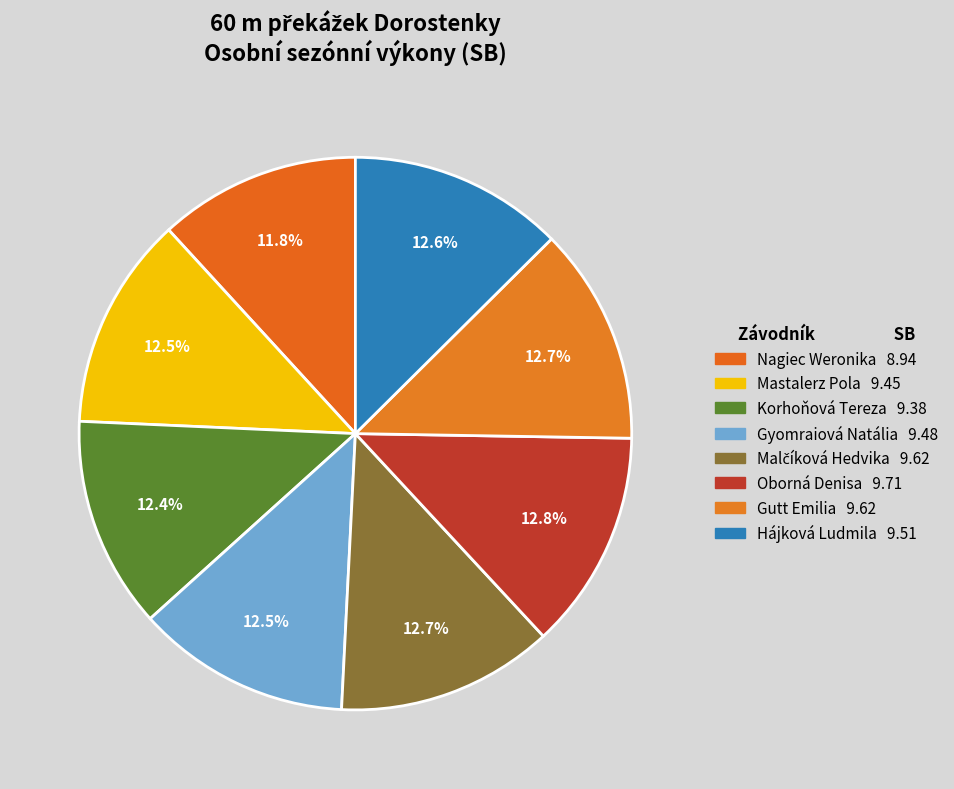

To the nearest percent, what portion does Gutt Emilia represent?

13%